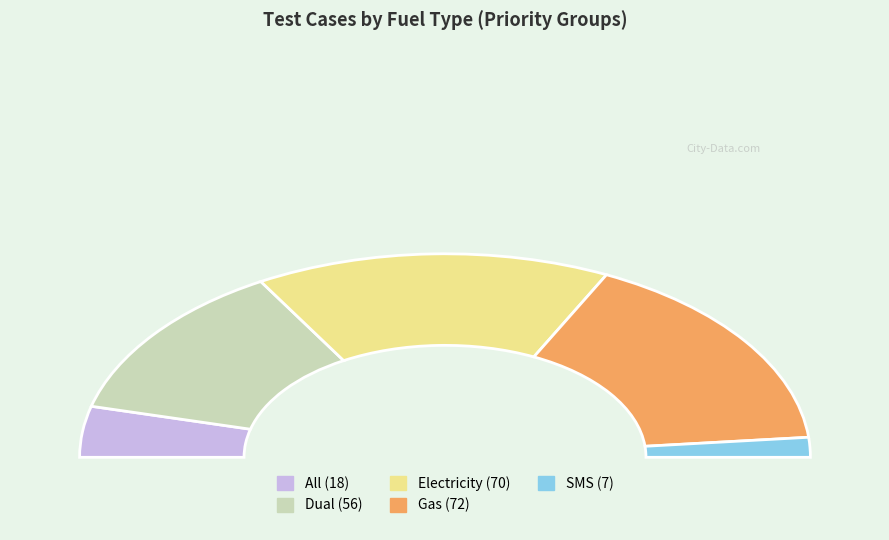

Which has a higher value, All or Electricity?

Electricity